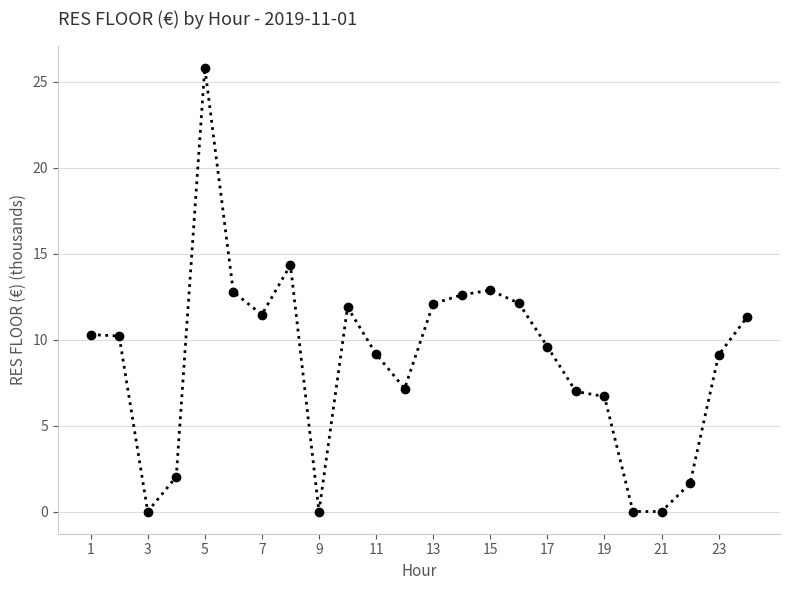

What is the value of the 22nd point from the left?

1.6